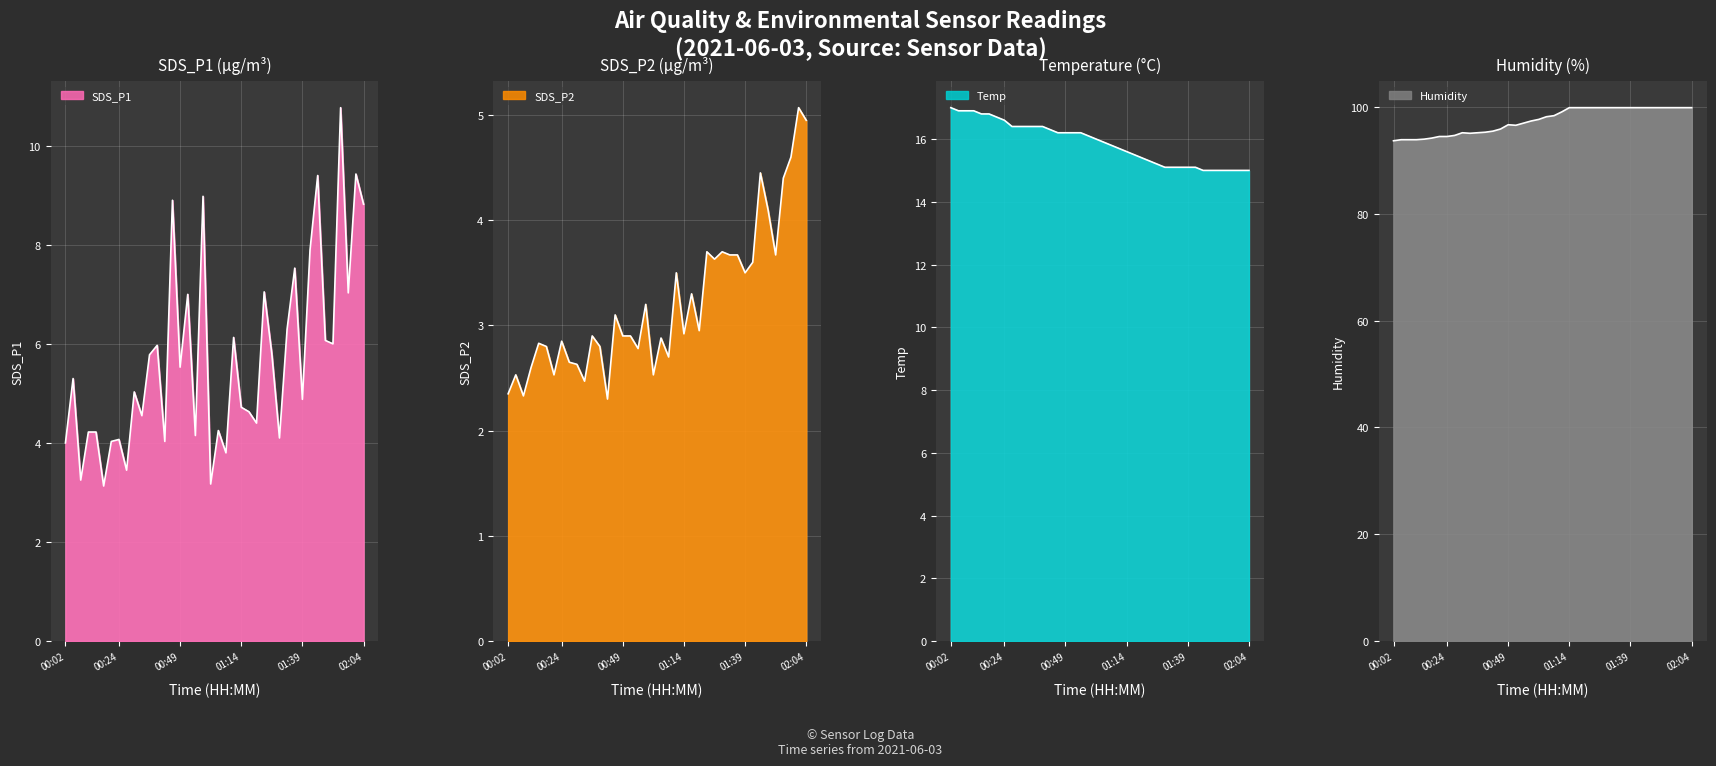

What is the sum of all Temp values?

634.7